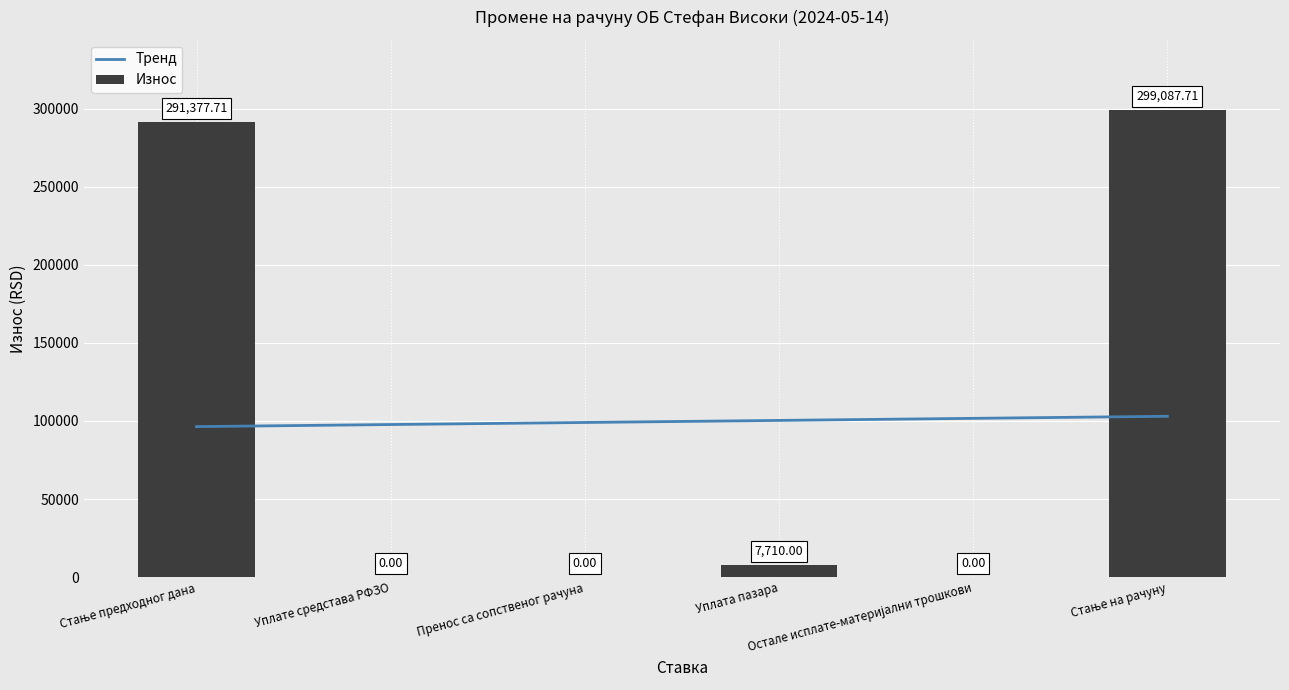

Which label corresponds to the smallest value in the chart?

Уплате средстава РФЗО